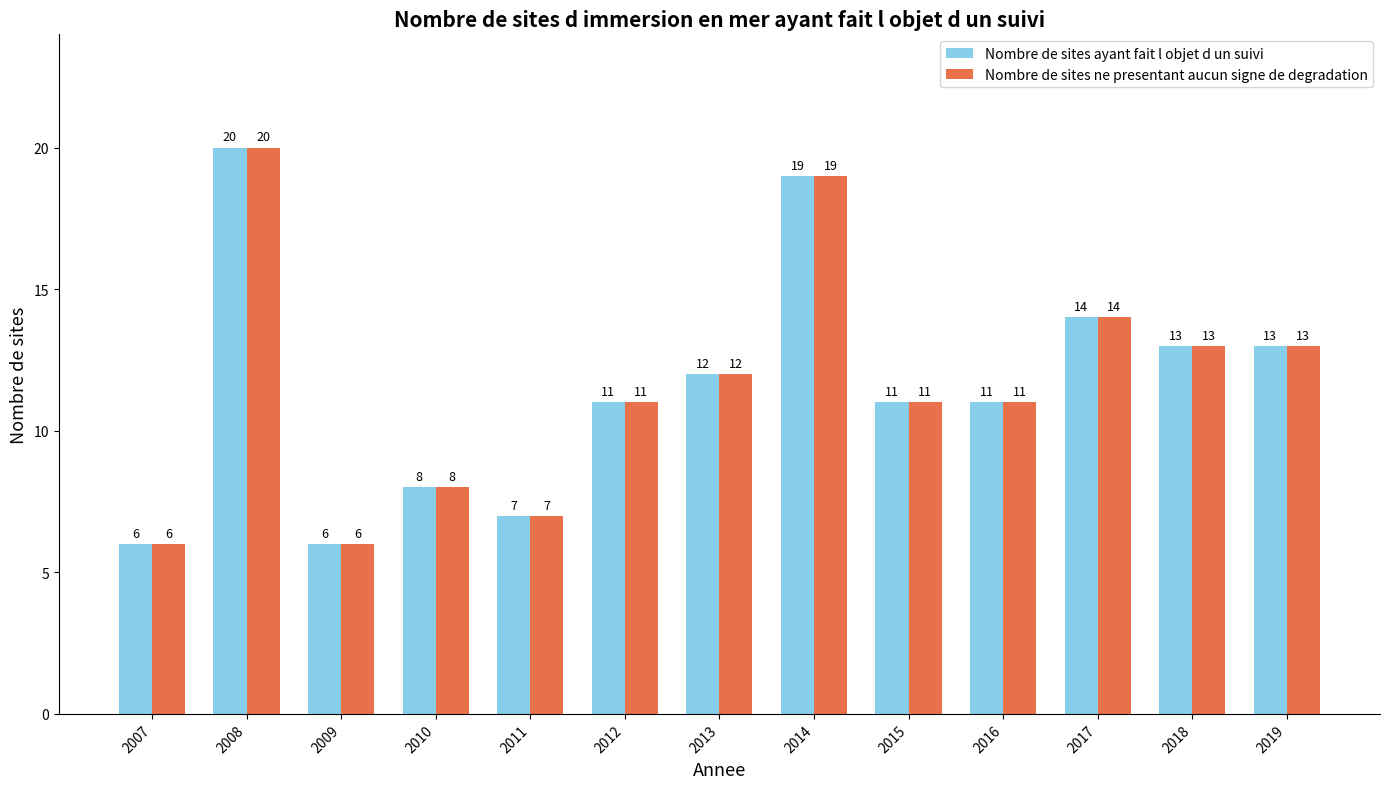

How many bars are there in each group?

2